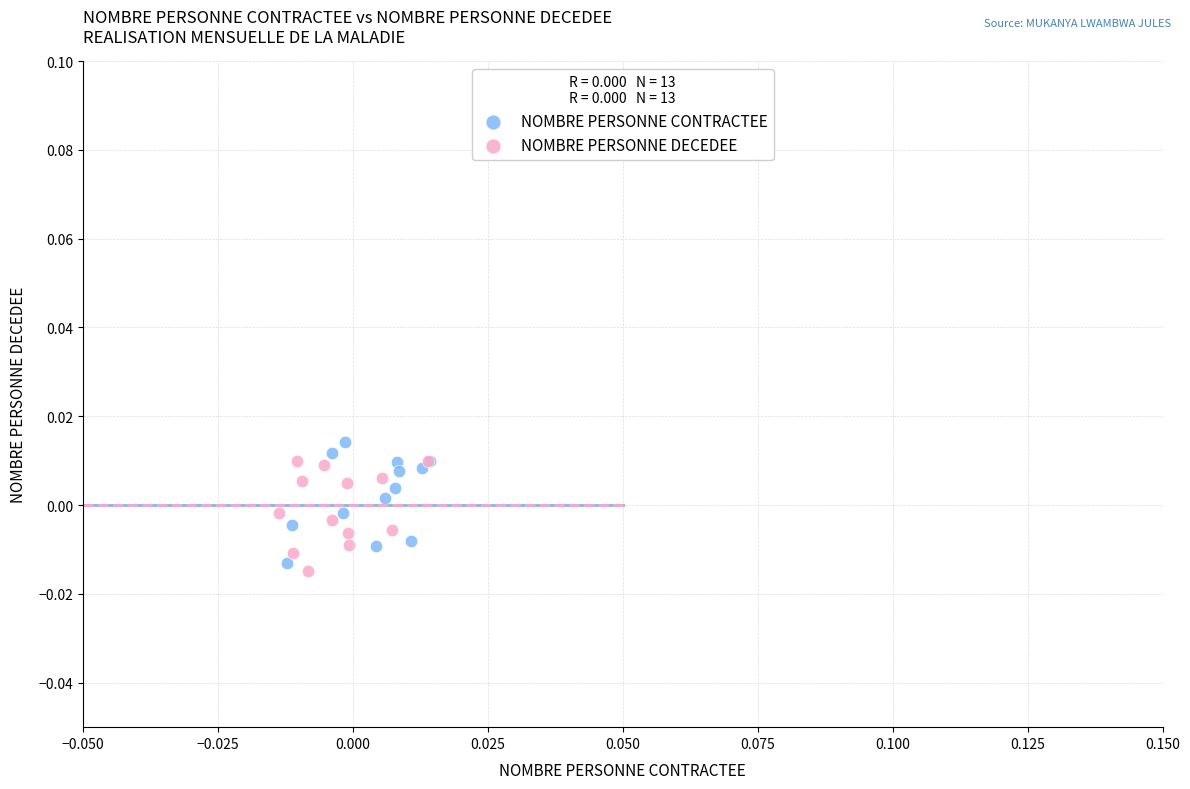

What are all the series names shown in the legend?

NOMBRE PERSONNE CONTRACTEE, NOMBRE PERSONNE DECEDEE